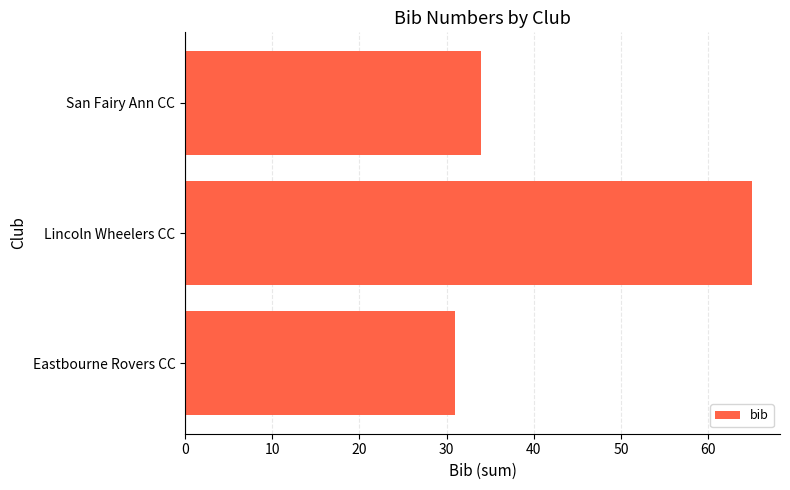

Reading bottom to top, list all the values displayed in this chart.

31	65	34